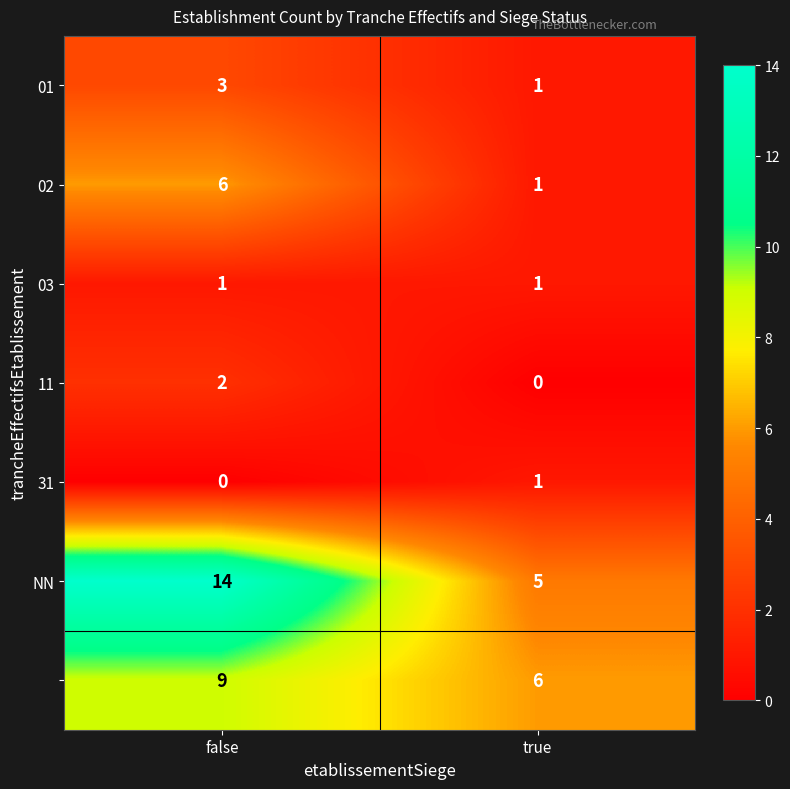

At which category is the sum across all series the highest?

false